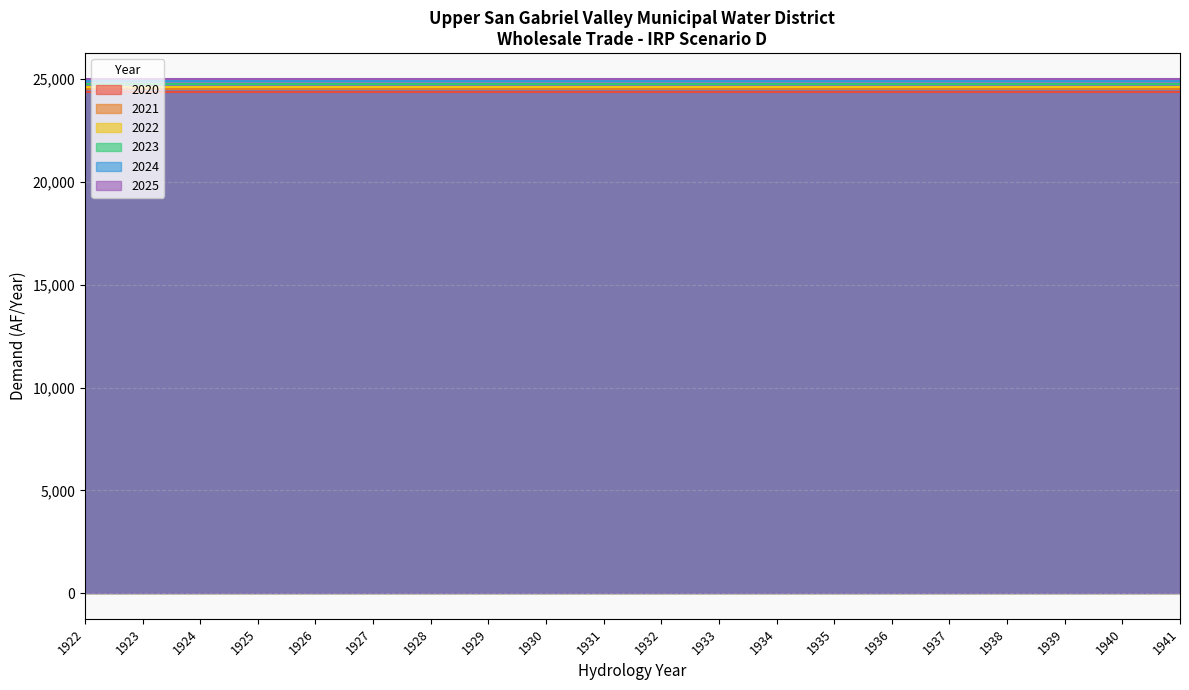

Which has a higher value, 1933 or 1930?

1933